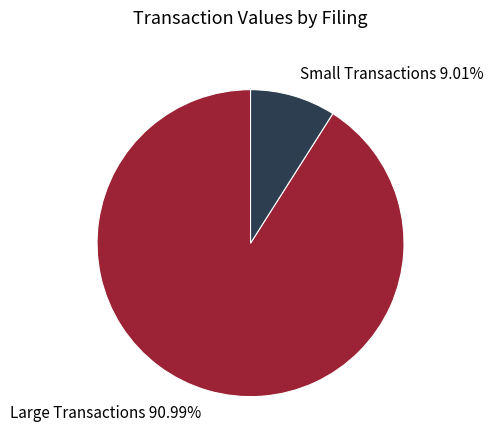

Does any single category account for the majority?

Yes